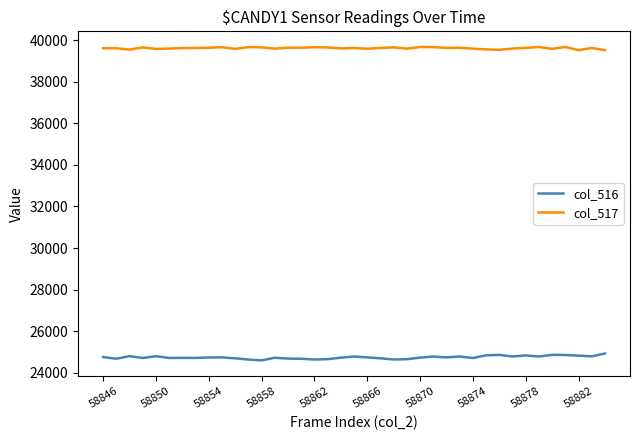

How many series are shown in this chart?

2